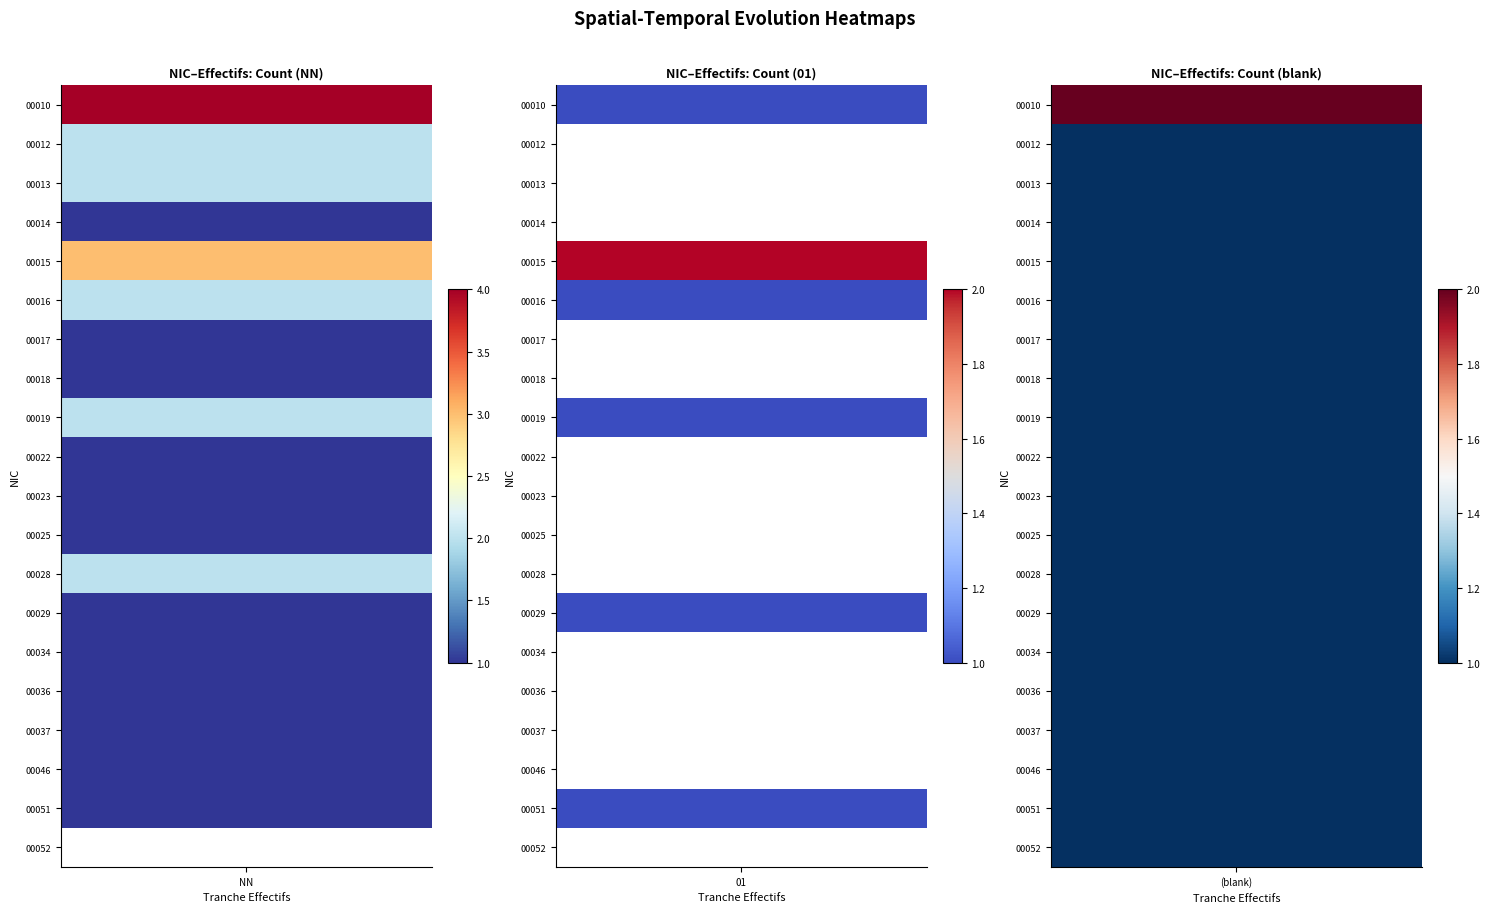

Which series changed the most between NN and ?

00010